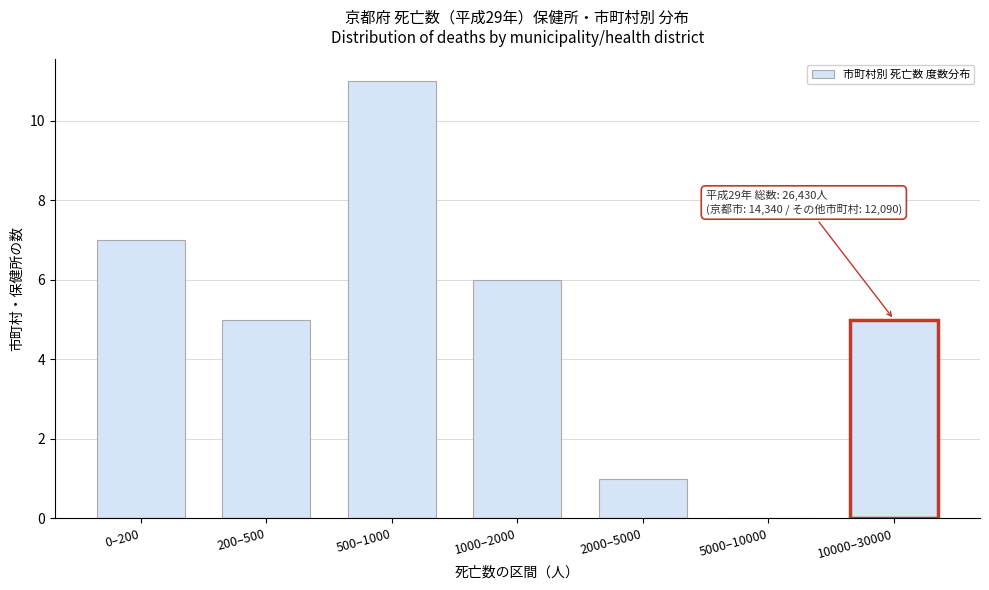

Reading left to right, list all the values displayed in this chart.

0–200=7	200–500=5	500–1000=11	1000–2000=6	2000–5000=1	5000–10000=0	10000–30000=5